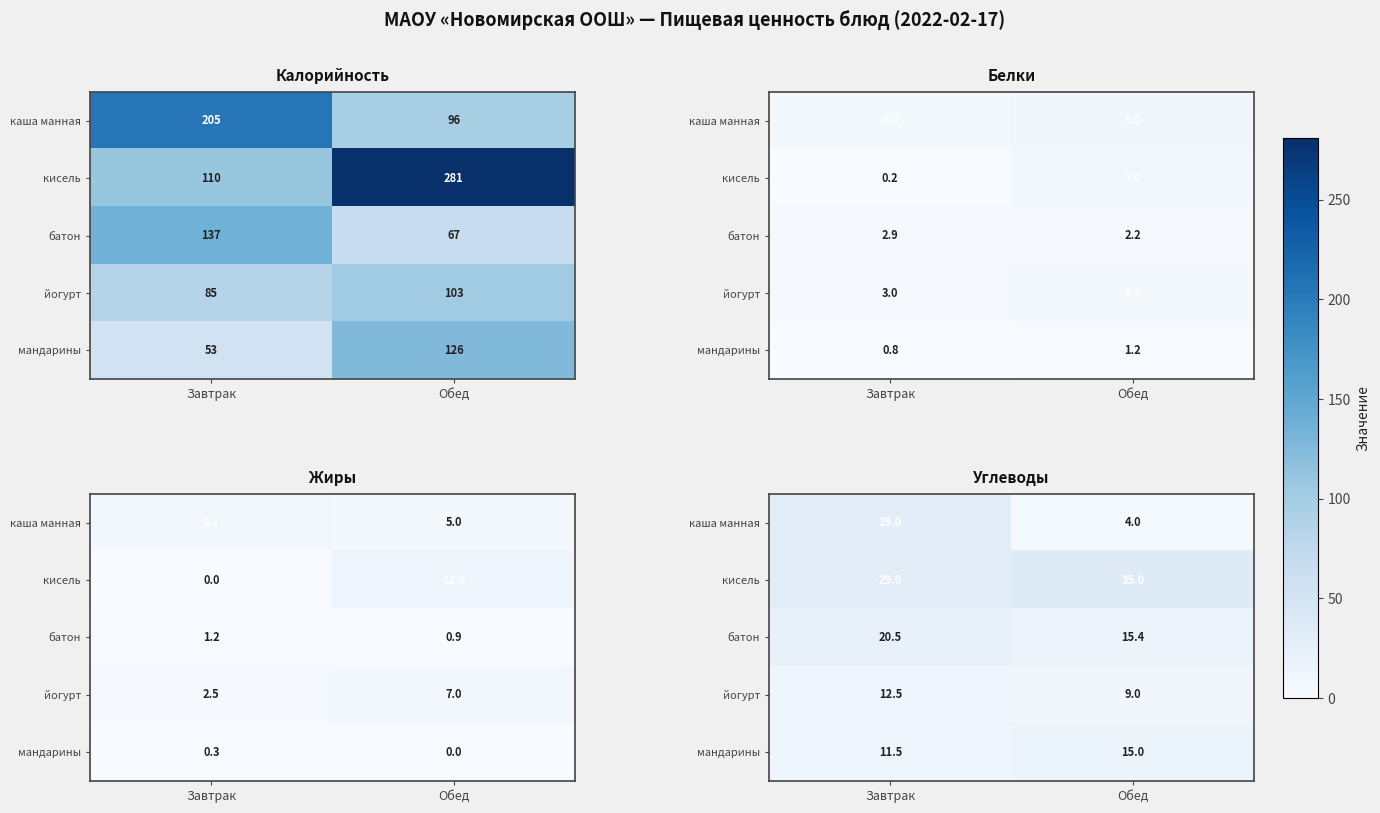

Is the value of кисель at Завтрак greater than the value of каша манная at Завтрак?

No